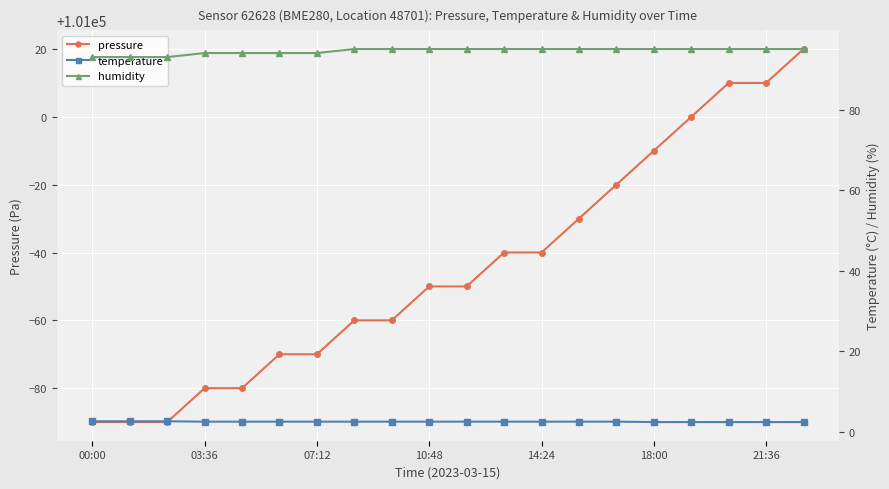

True or false: humidity and pressure intersect in this chart.

False